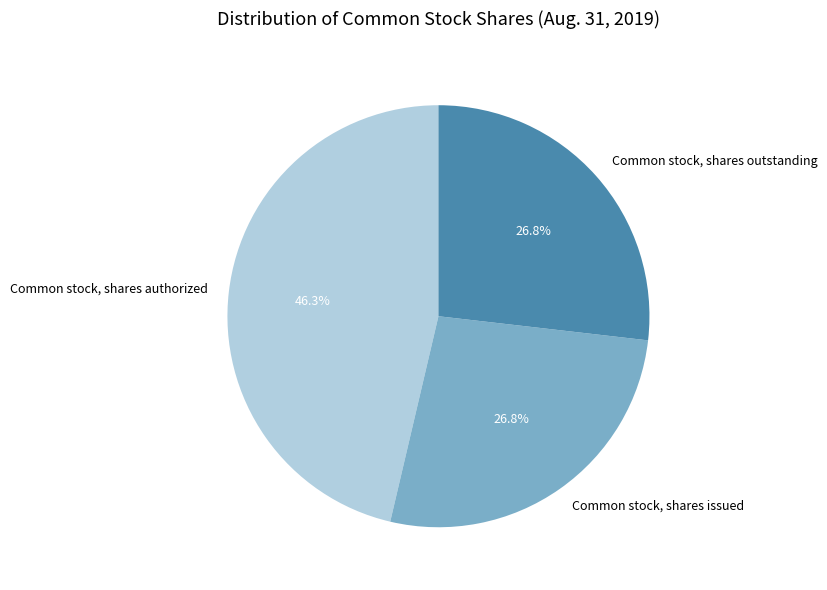

What percentage is NOT represented by Common stock, shares authorized?

53.7%